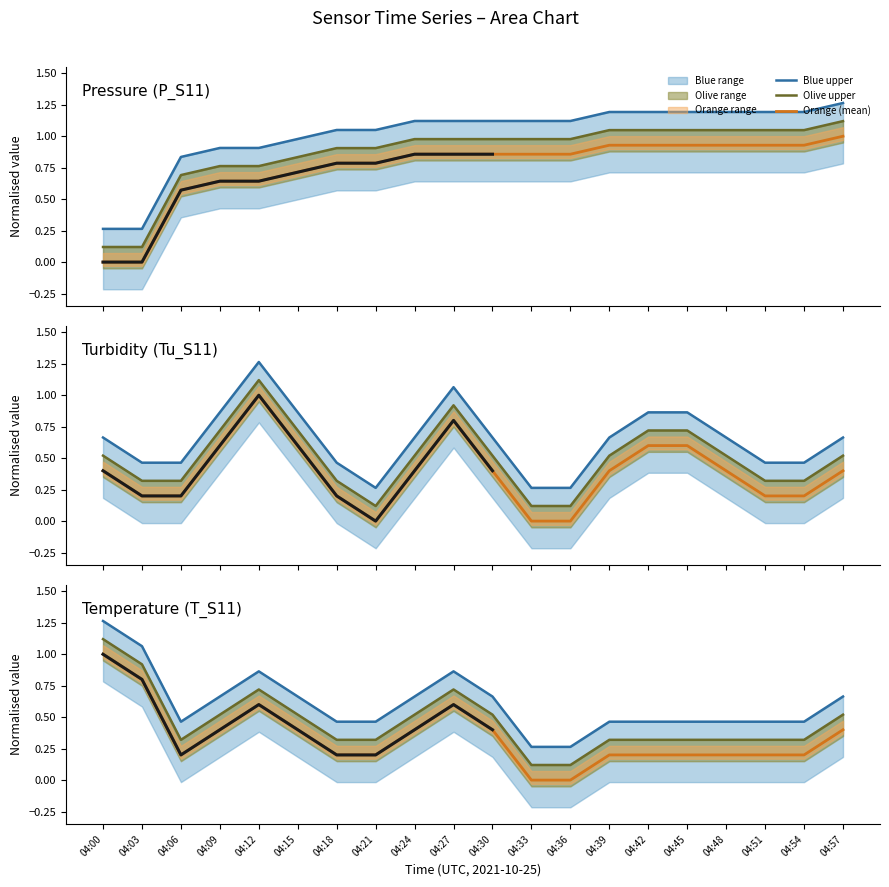

Is the value of T_S11 at 04:12 greater than the value of P_S11 at 04:39?

No